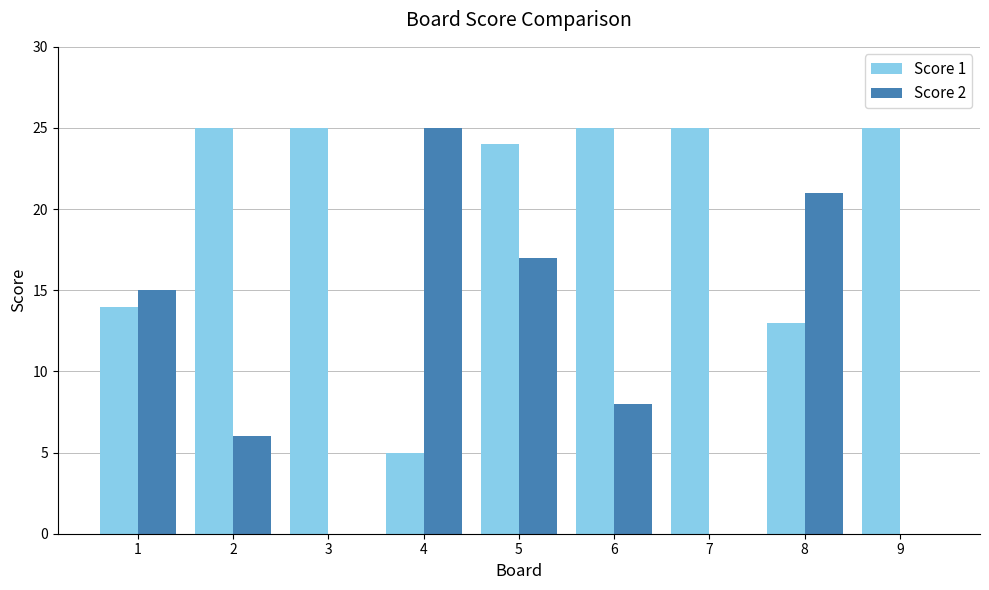

At which label does Score 2 reach its peak?

4